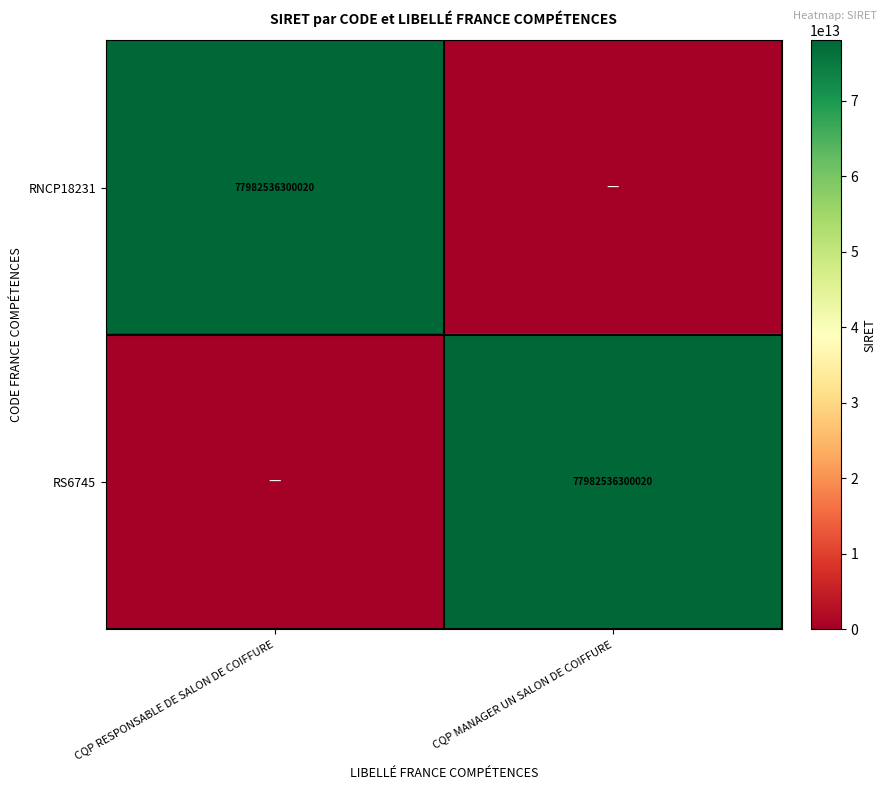

True or false: RS6745 has a value of 77982536300020 at CQP MANAGER UN SALON DE COIFFURE.

True